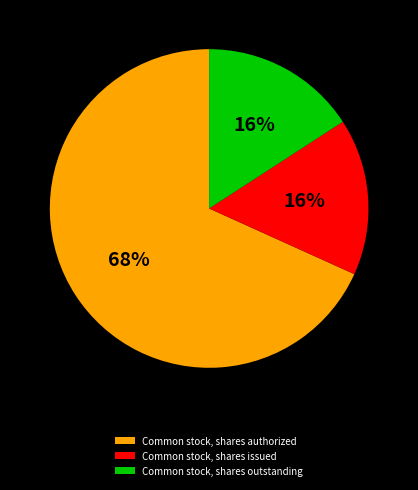

Which slice is the largest?

Common stock, shares authorized